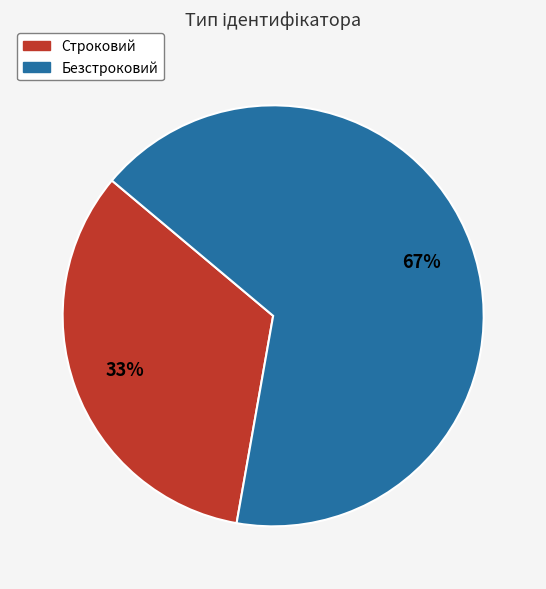

Rank the categories by value from highest to lowest.

Безстроковий, Строковий